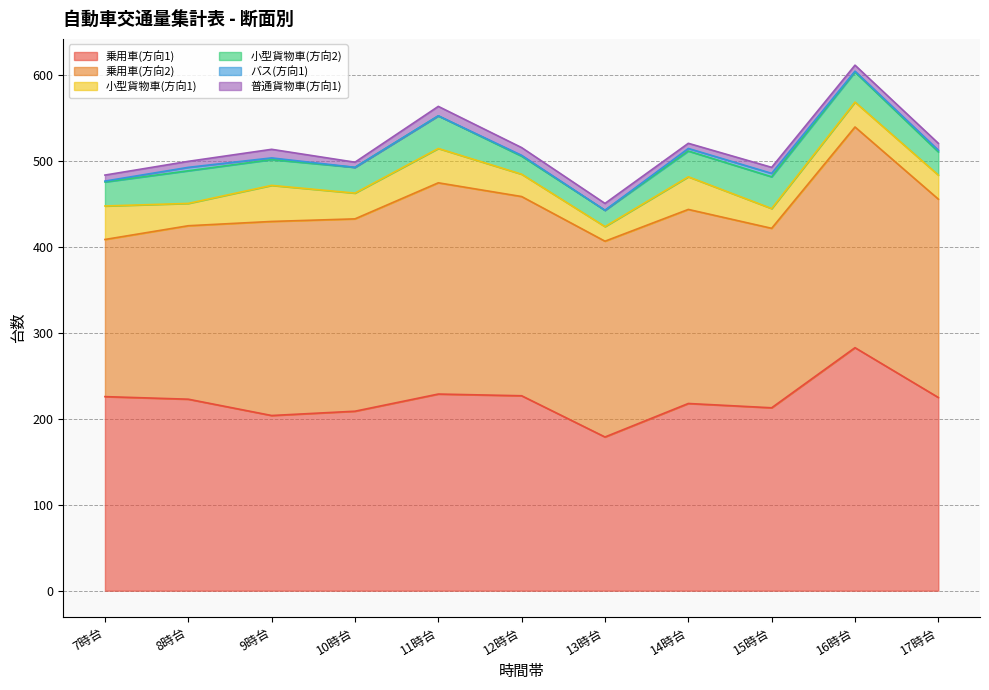

The value of 小型貨物車(方向2) at 16時台 is 35. True or false?

True